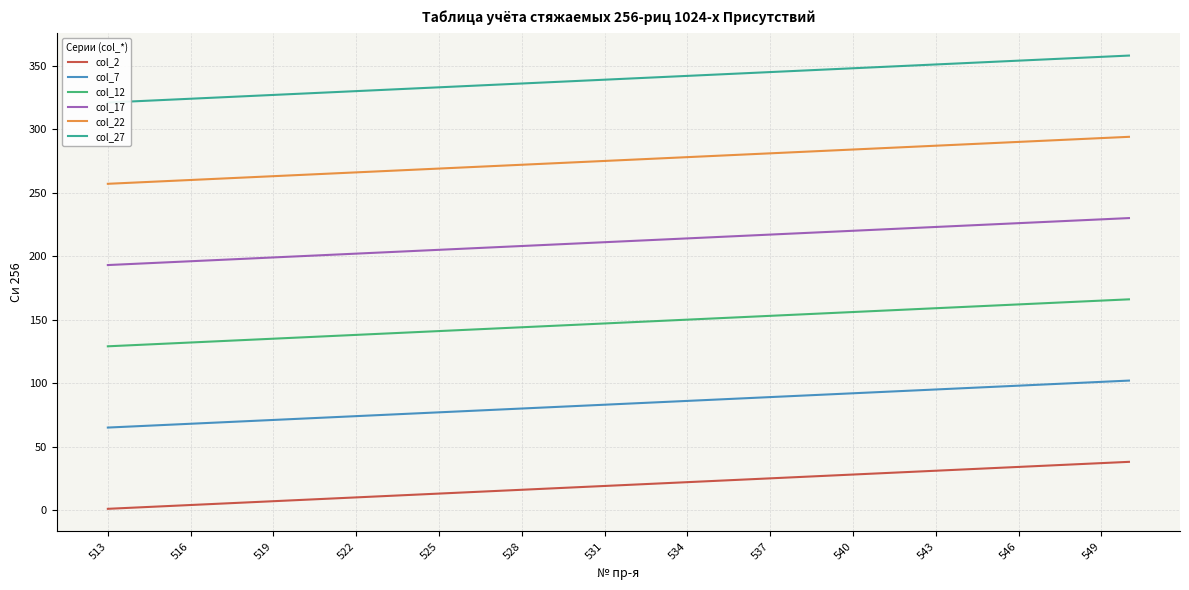

What is the label of the 1st point from the left?

513